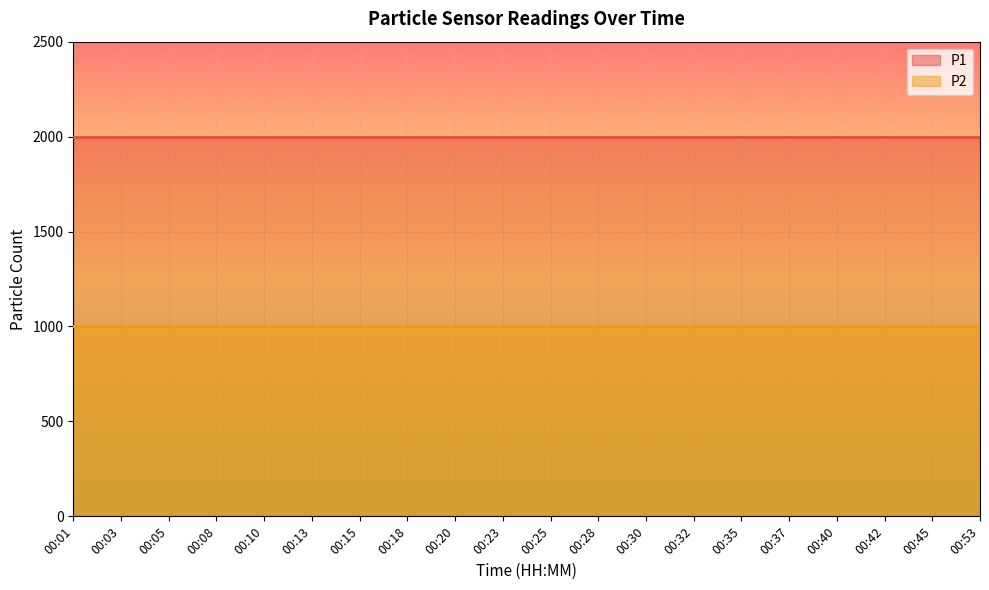

At how many categories does at least one series exceed 1336?

20